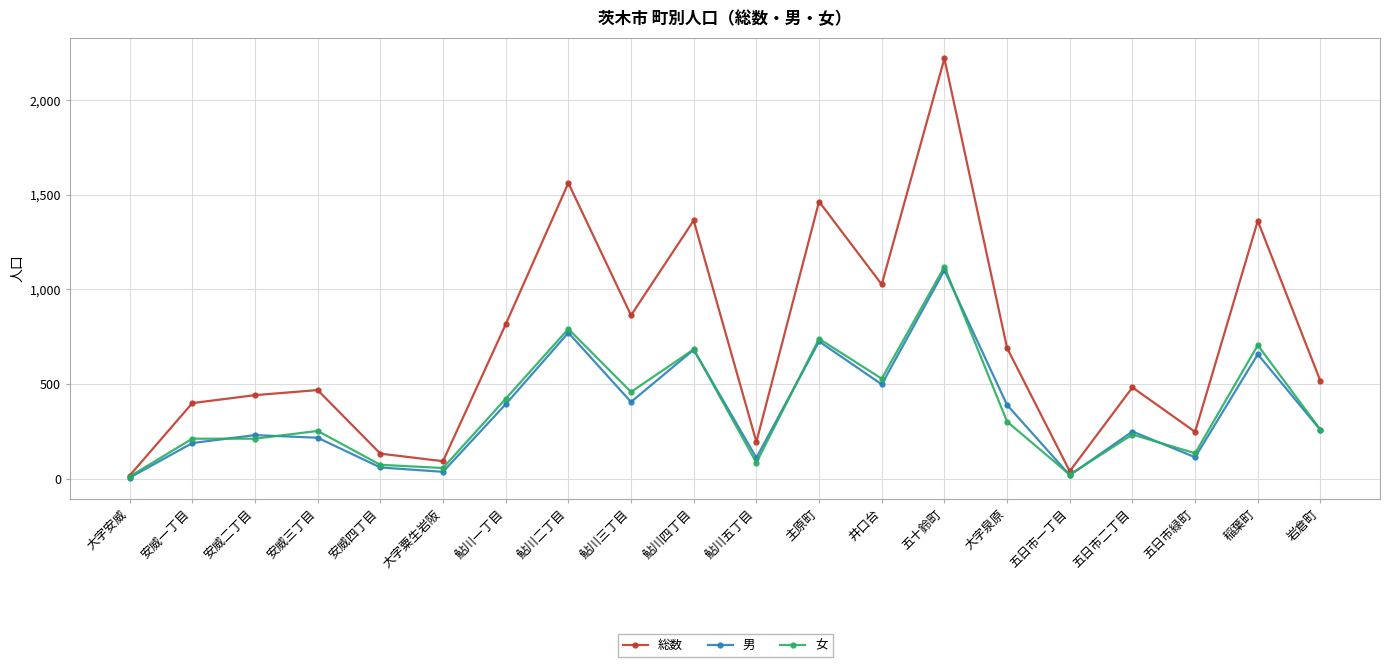

The 男 series shows 725 at 主原町. True or false?

True